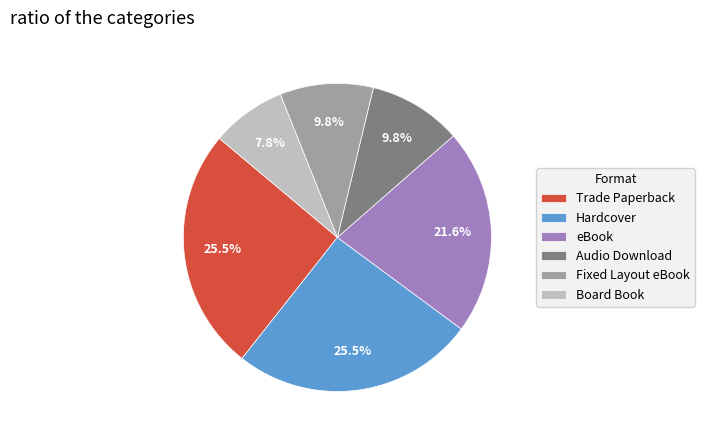

To the nearest percent, what percentage of the pie is Audio Download?

10%